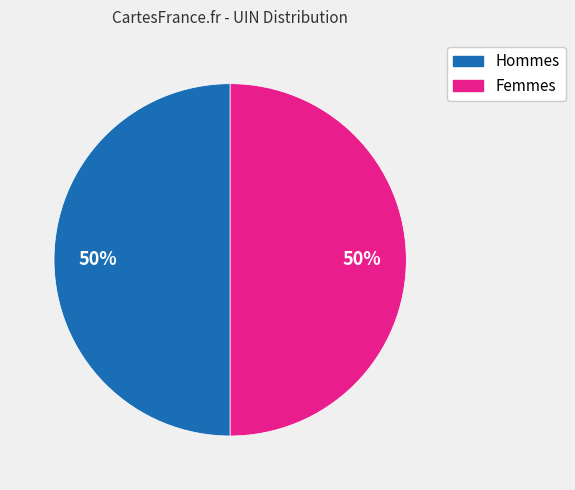

To the nearest percent, what is the average slice percentage?

50%